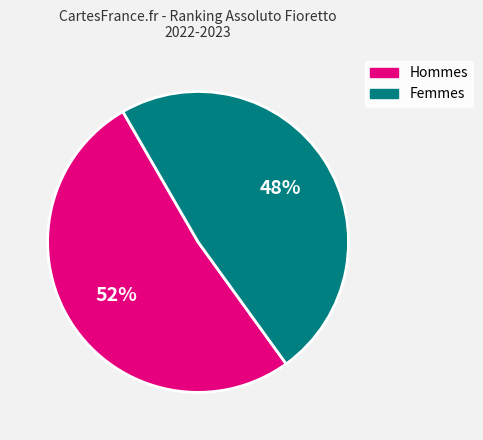

To the nearest percent, what is the average slice percentage?

50%